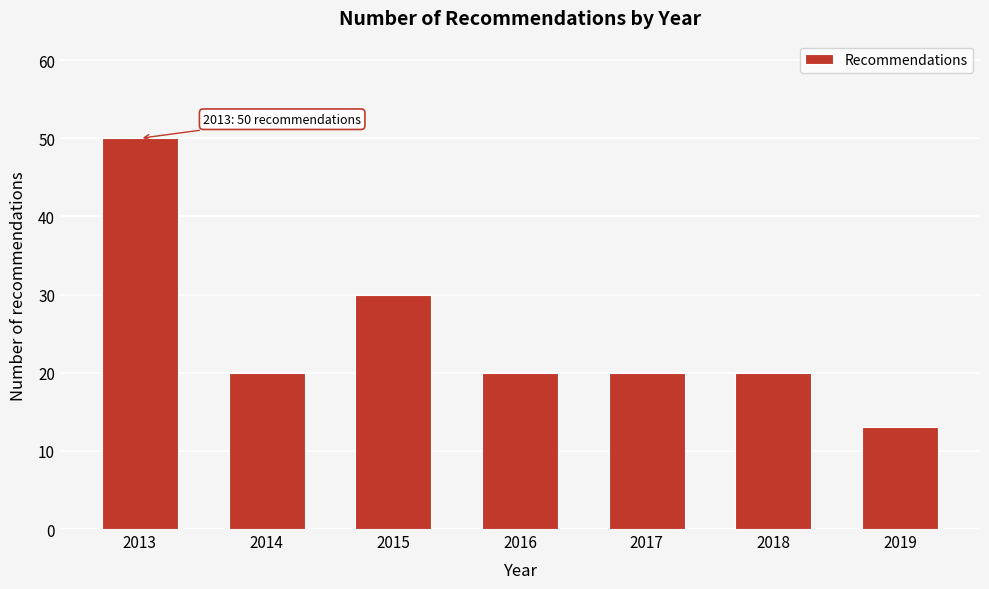

Reading left to right, extract all data points from this chart.

2013=50	2014=20	2015=30	2016=20	2017=20	2018=20	2019=13